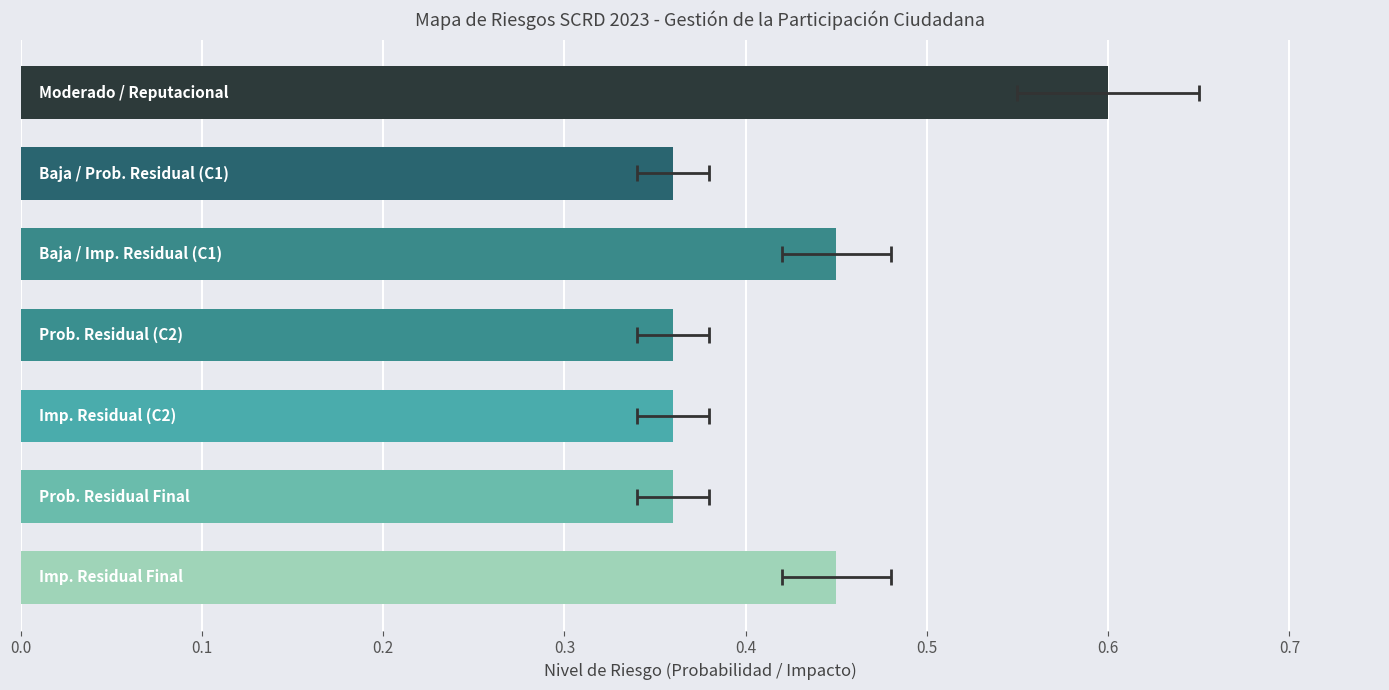

The chart shows a value of 0.4 at 0.5. True or false?

True